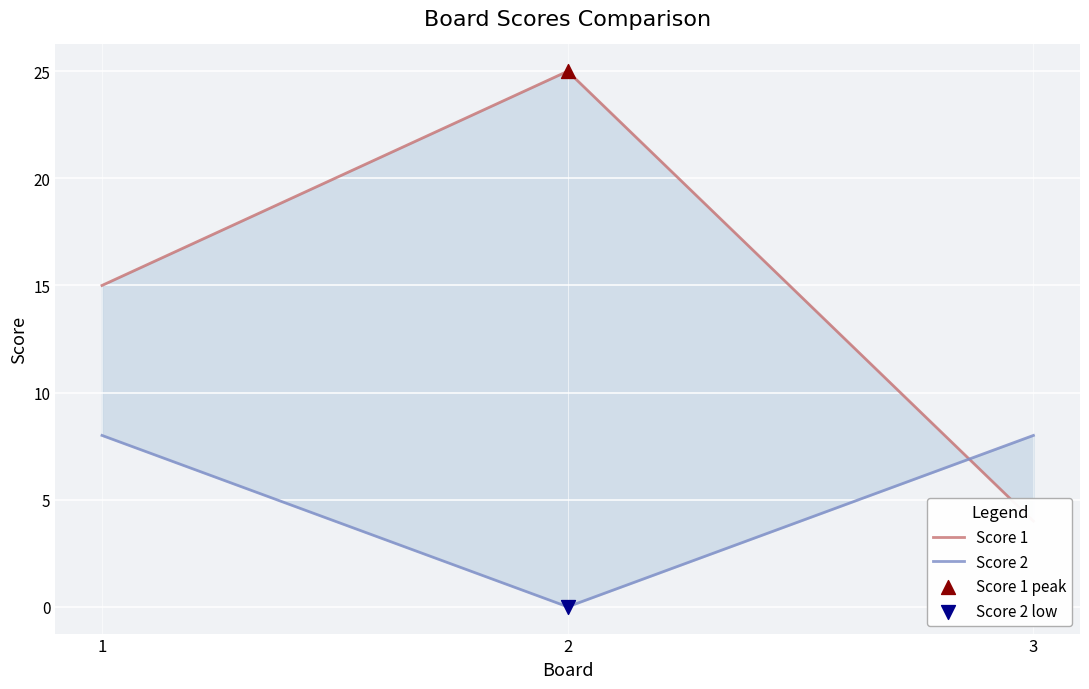

At how many categories does at least one series exceed 17?

1